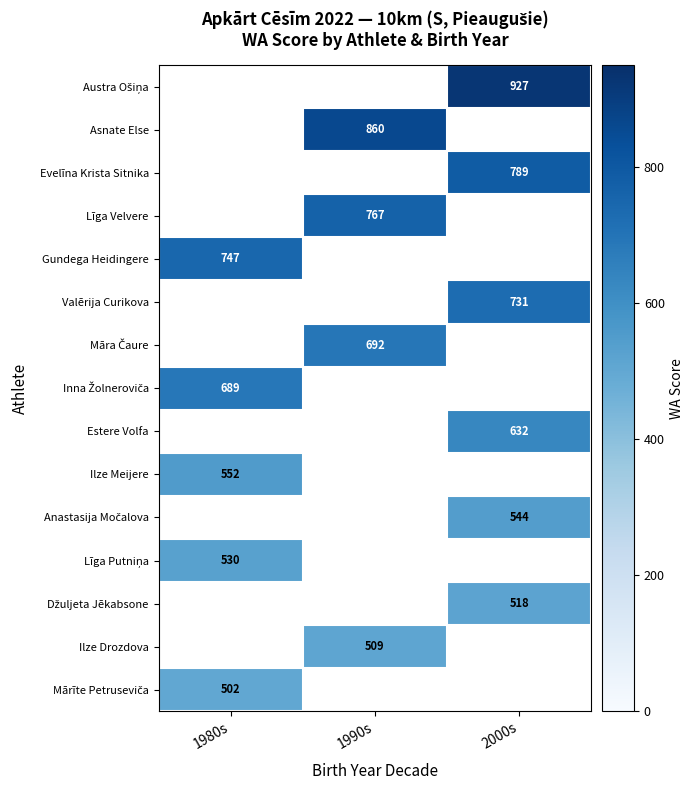

True or false: Līga Velvere has a value of 767 at 1990s.

True